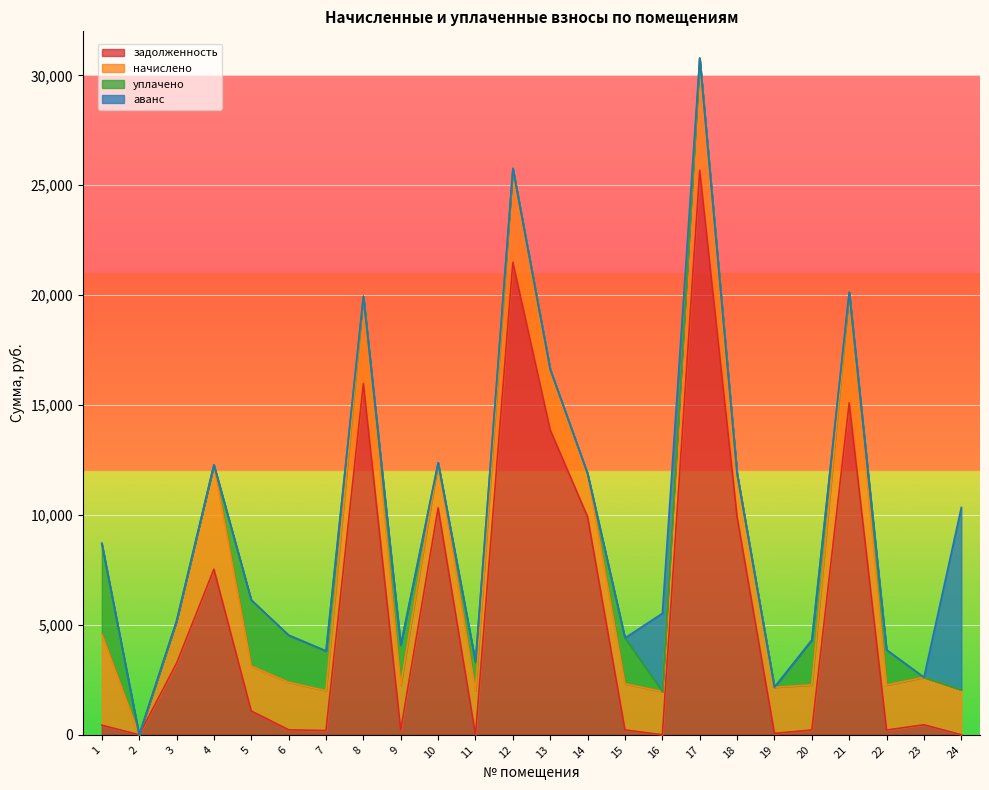

Reading right to left, list all the values displayed in this chart.

задолженность: 24=0.0	23=456.5	22=216.5	21=15095.8	20=217.6	19=64.2	18=9912.5	17=25680.0	16=0.0	15=221.4	14=9912.5	13=13867.2	12=21494.2	11=0.0	10=10323.4	9=216.9	8=15979.0	7=191.8	6=227.9	5=1082.7	4=7532.8	3=3251.9	2=0.0	1=438.6
начислено: 24=2046.3	23=2157.0	22=2046.3	21=5041.8	20=2051.4	19=2099.9	18=1969.7	17=5103.0	16=1967.2	15=2097.4	14=1969.7	13=2755.6	12=4271.2	11=2000.3	10=2051.4	9=2049.8	8=3970.2	7=1815.7	6=2157.0	5=2046.3	4=4745.8	3=1918.7	2=0.0	1=4146.7
уплачено: 24=0.0	23=0.0	22=1598.0	21=0.0	20=2041.0	19=0.0	18=0.0	17=0.0	16=0.0	15=2085.8	14=0.0	13=0.0	12=0.0	11=1300.0	10=0.0	9=1811.2	8=0.0	7=1805.0	6=2146.0	5=3000.0	4=0.0	3=0.0	2=0.0	1=4125.0
аванс: 24=8297.8	23=0.0	22=0.0	21=0.0	20=0.0	19=0.0	18=0.0	17=0.0	16=3556.7	15=0.0	14=0.0	13=0.0	12=0.0	11=35.8	10=0.0	9=0.0	8=0.0	7=0.0	6=0.0	5=0.0	4=0.0	3=0.0	2=0.0	1=0.0